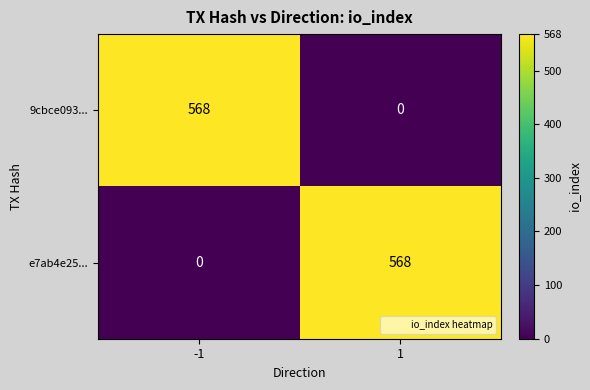

Reading right to left, transcribe all the data shown in this chart.

9cbce093...: 1=0	-1=568
e7ab4e25...: 1=568	-1=0